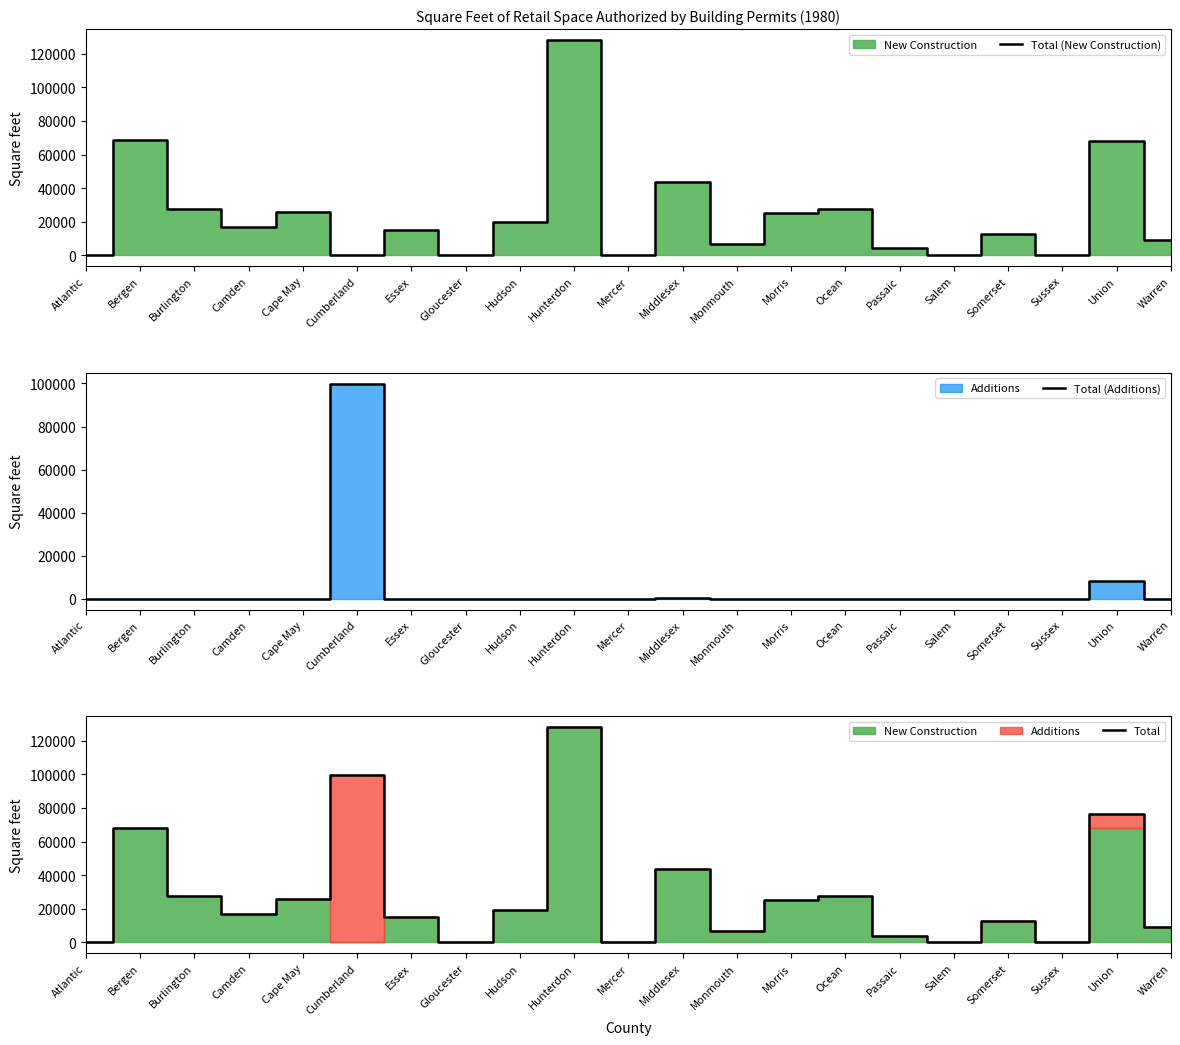

How many data points does each series have?

21